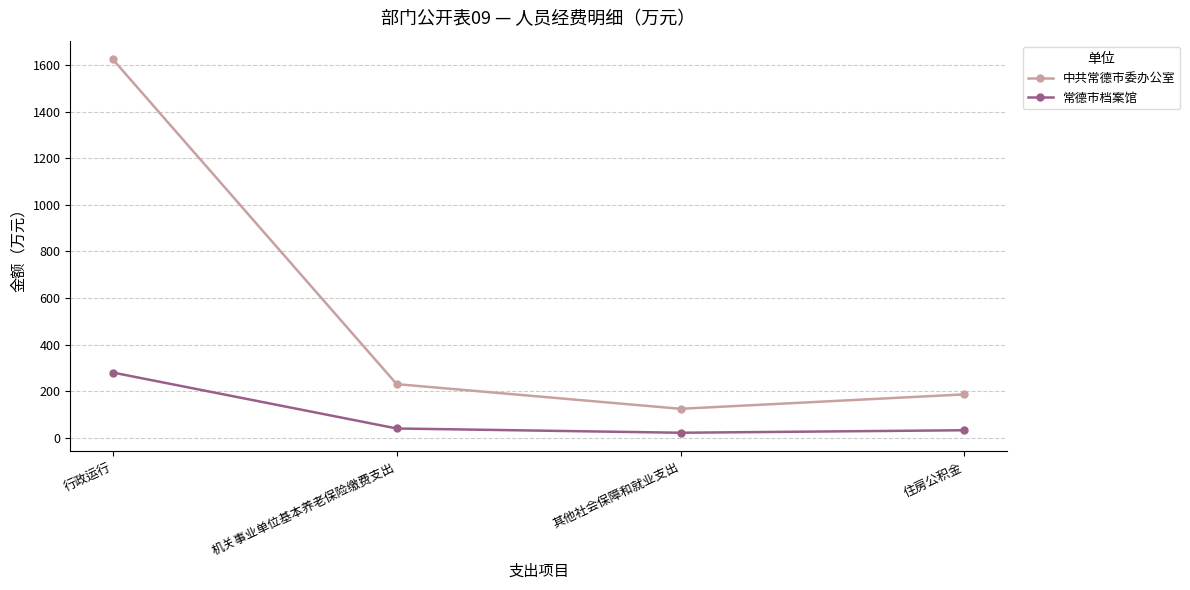

True or false: 常德市档案馆 has a value of 21.5 at 其他社会保障和就业支出.

True